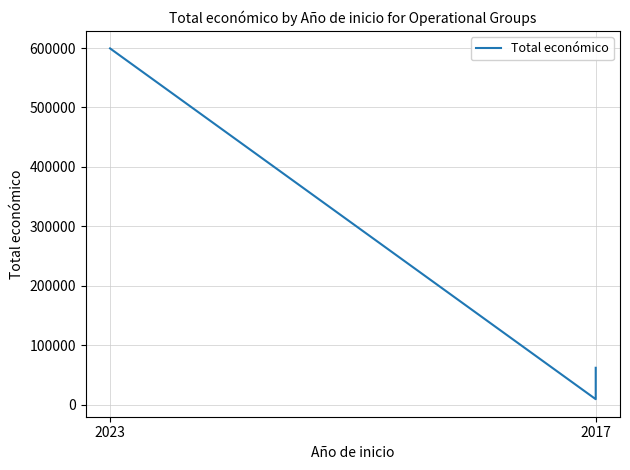

What is the change in value from 2017 to 2?

+52850